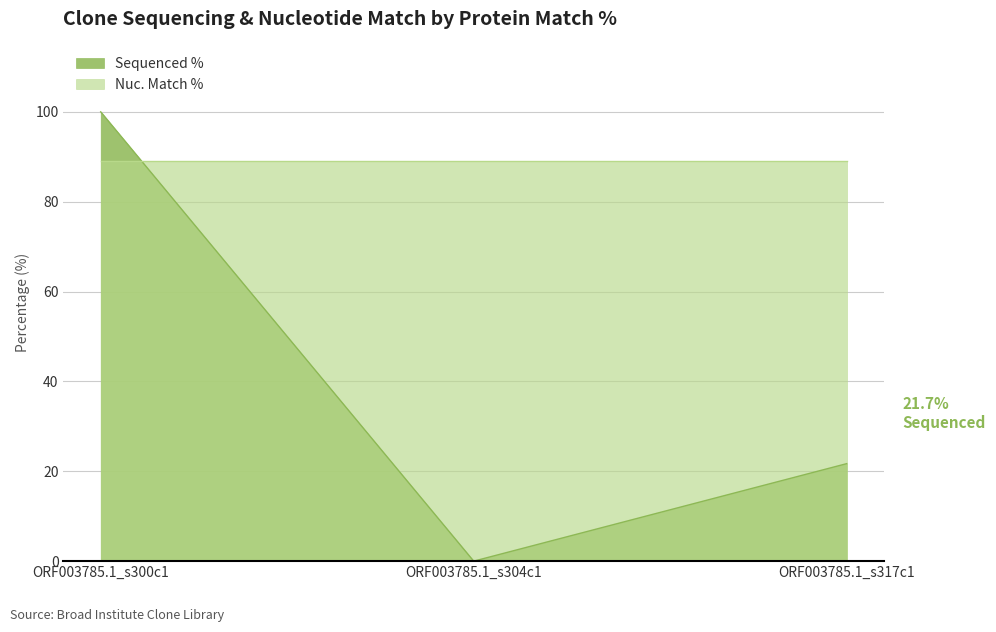

What is the average value of the Sequenced % series?

40.6